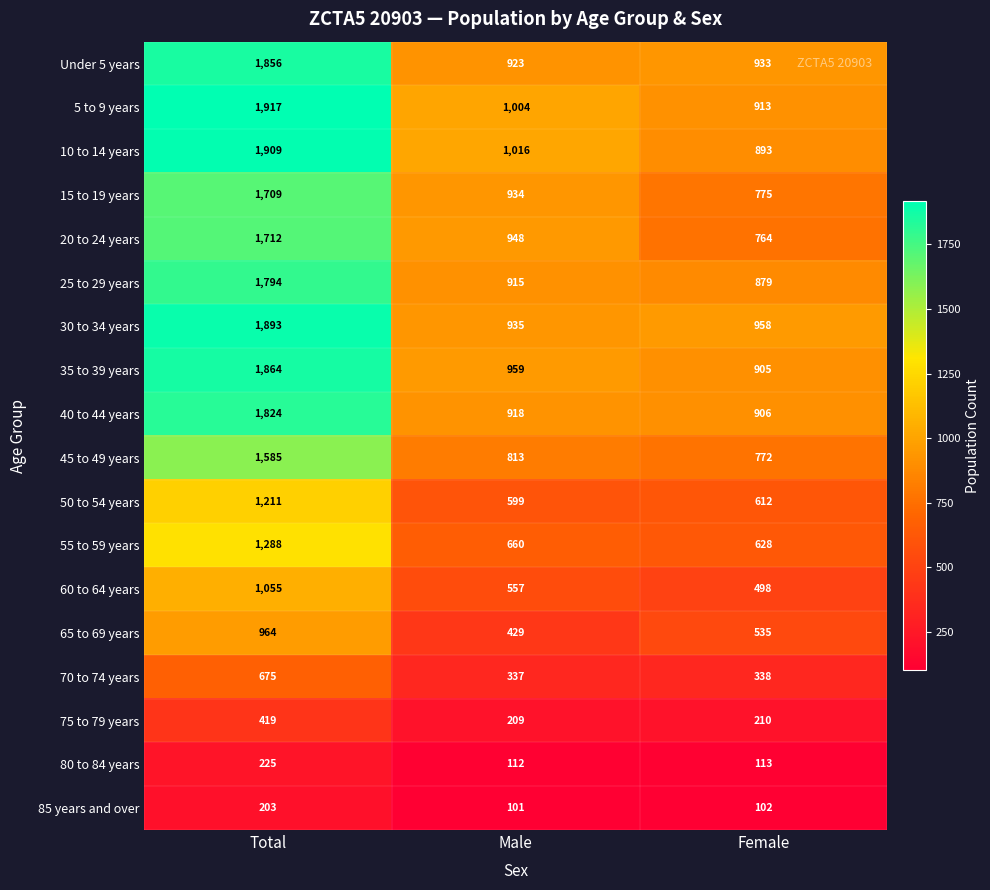

Count the 65 to 69 years values in the range 429 to 964.

3